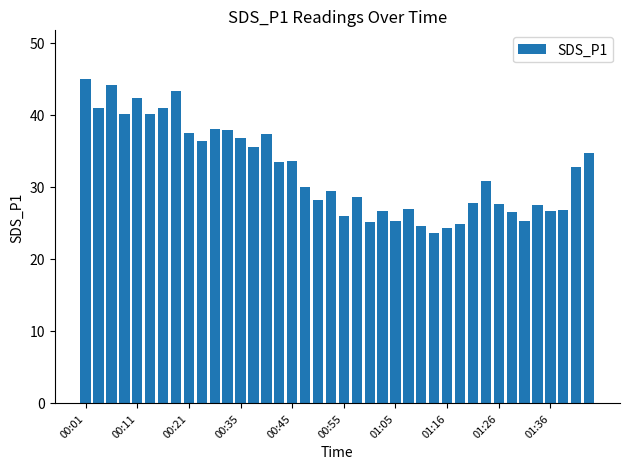

What is the difference between the maximum and minimum values?

21.3